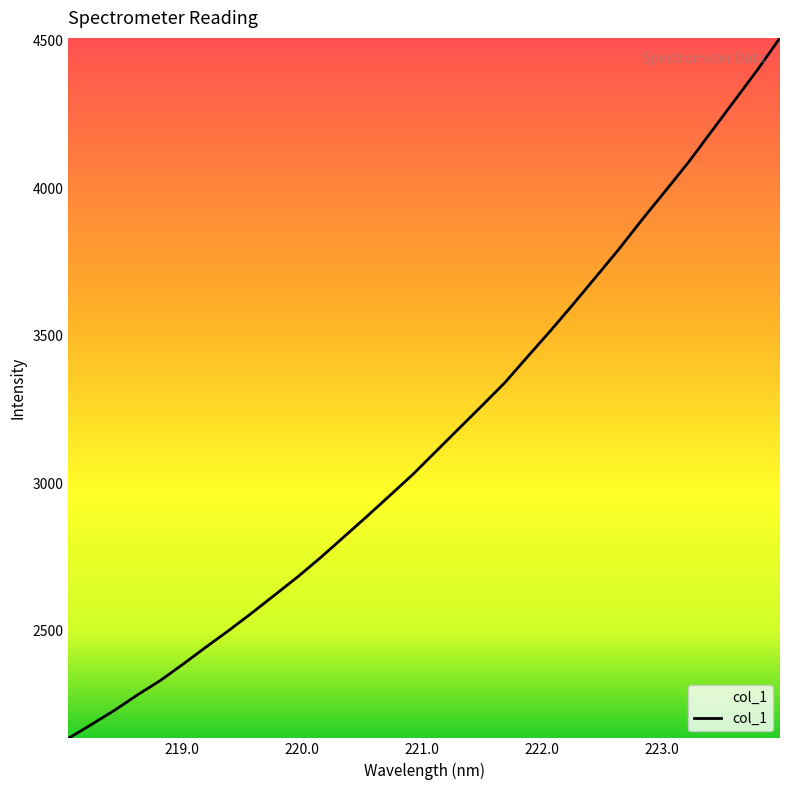

What is the maximum value shown in the chart?

4510.0